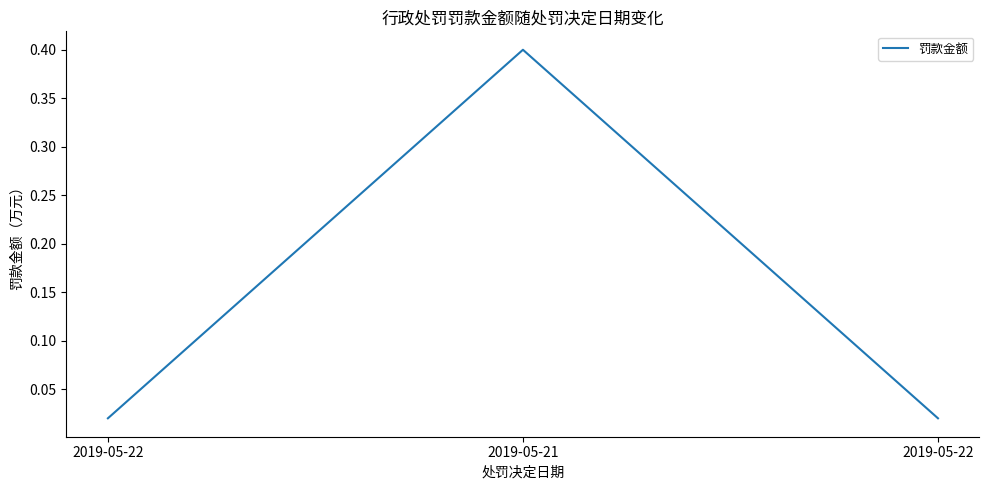

List the labels in order of value, smallest first.

2019-05-22, 2019-05-22, 2019-05-21